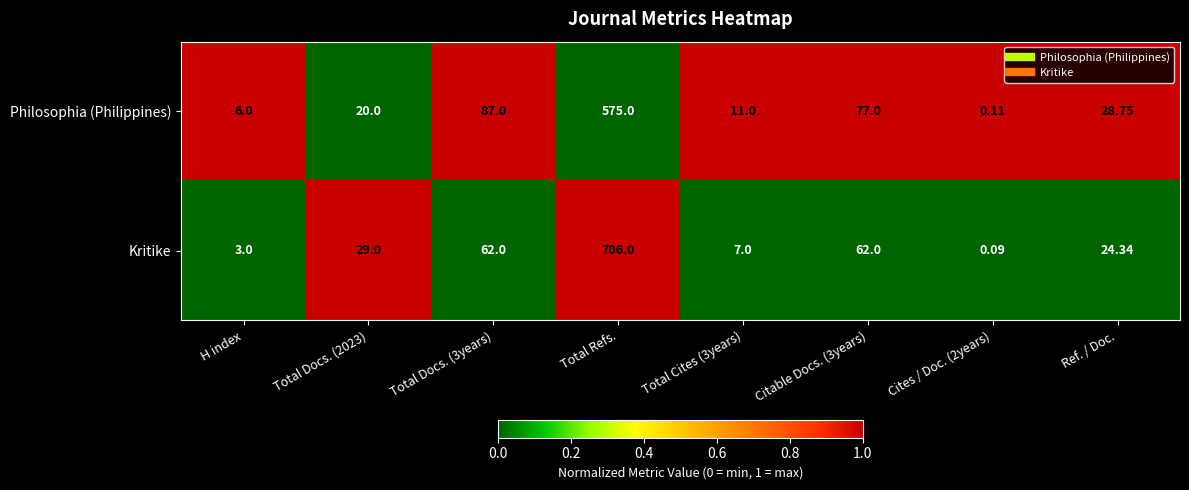

Is the value of Kritike at H index greater than the value of Philosophia (Philippines) at Total Docs. (3years)?

No